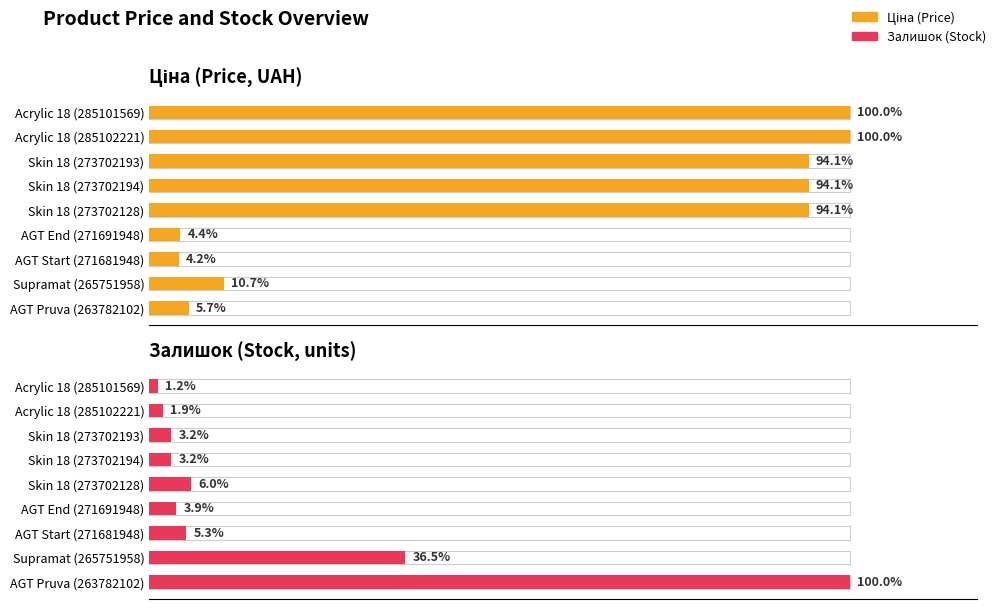

List the series in order of their peak value, lowest first.

Залишок, Ціна